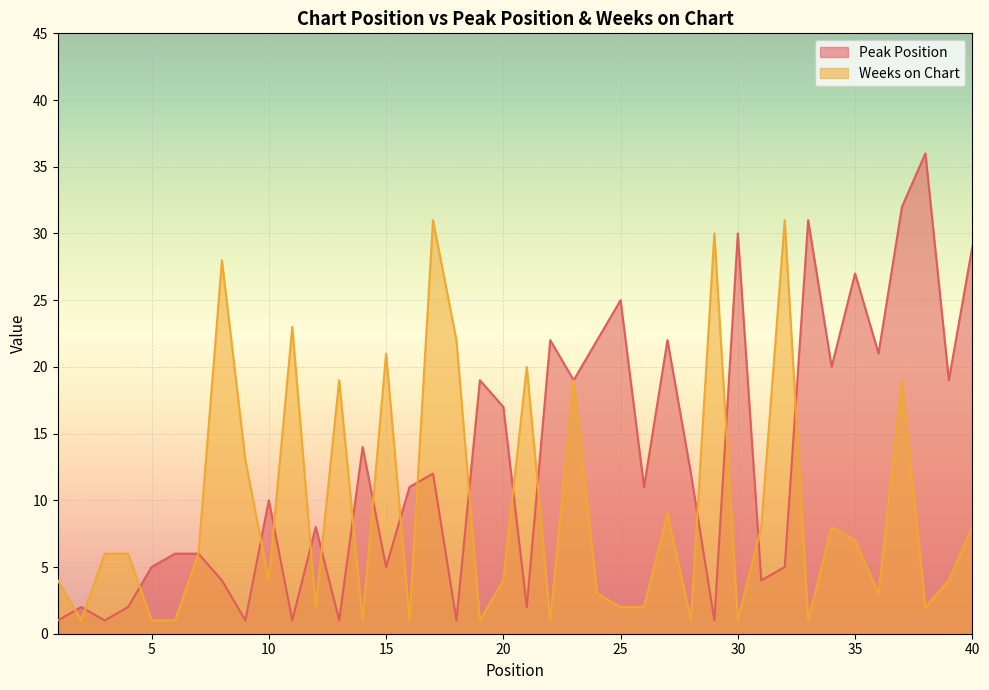

What is the approximate value of Peak Position at 19, to the nearest 10?

20